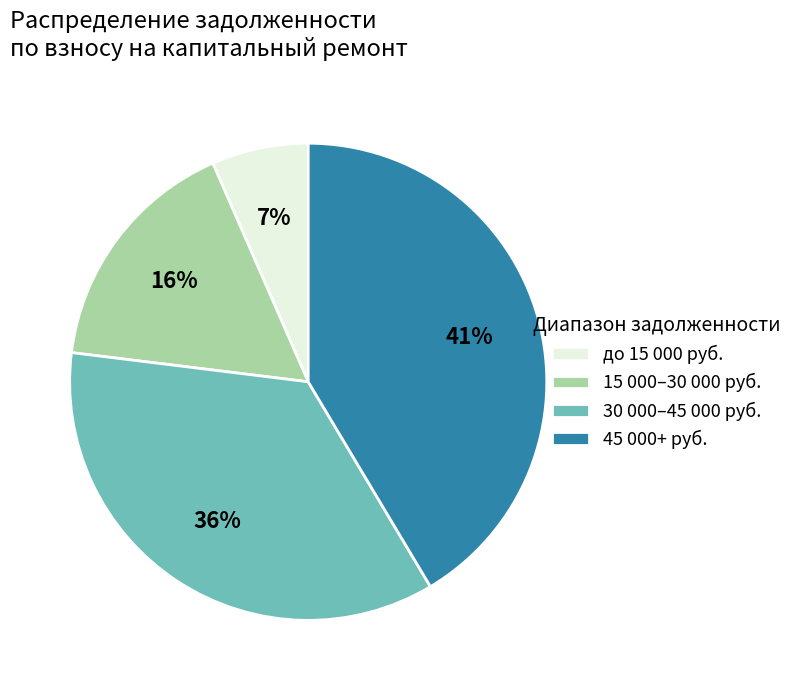

Combined, do 45 000+ руб. and 30 000–45 000 руб. account for over 50%?

Yes